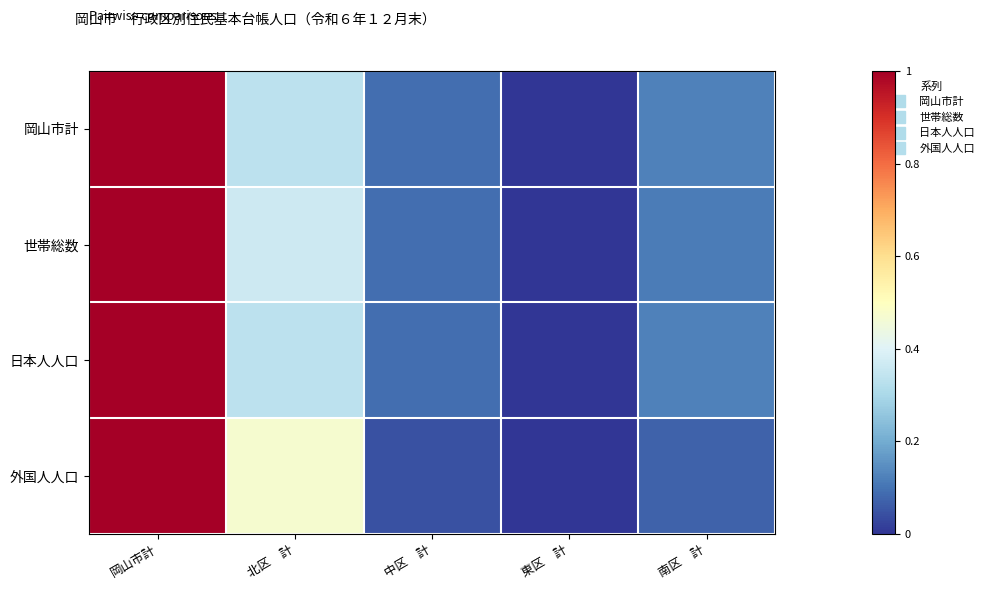

Which has a higher value, 岡山市計 or 東区　計?

岡山市計